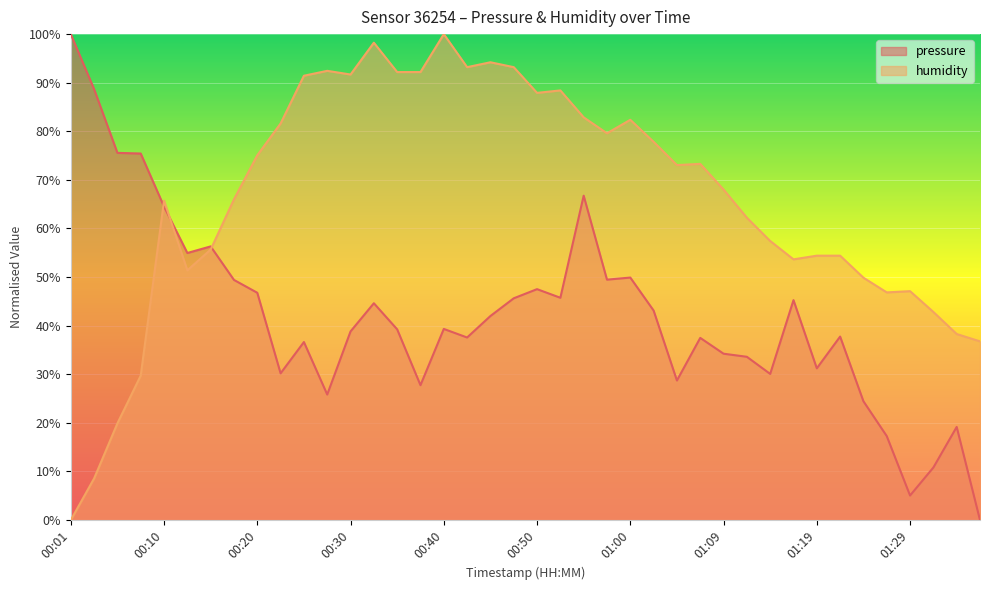

At which label does humidity first exceed 73?

00:20